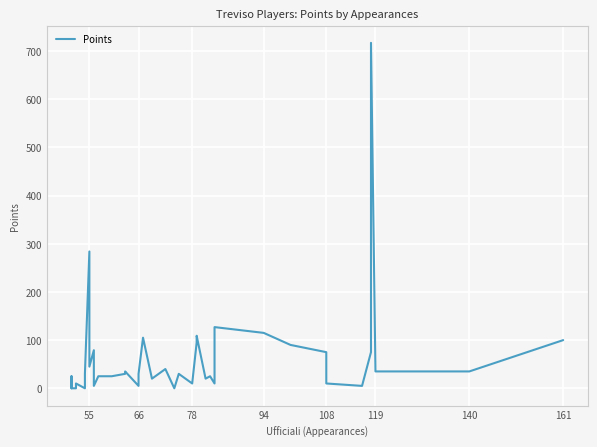

What is the value of the 35th point from the left?

5